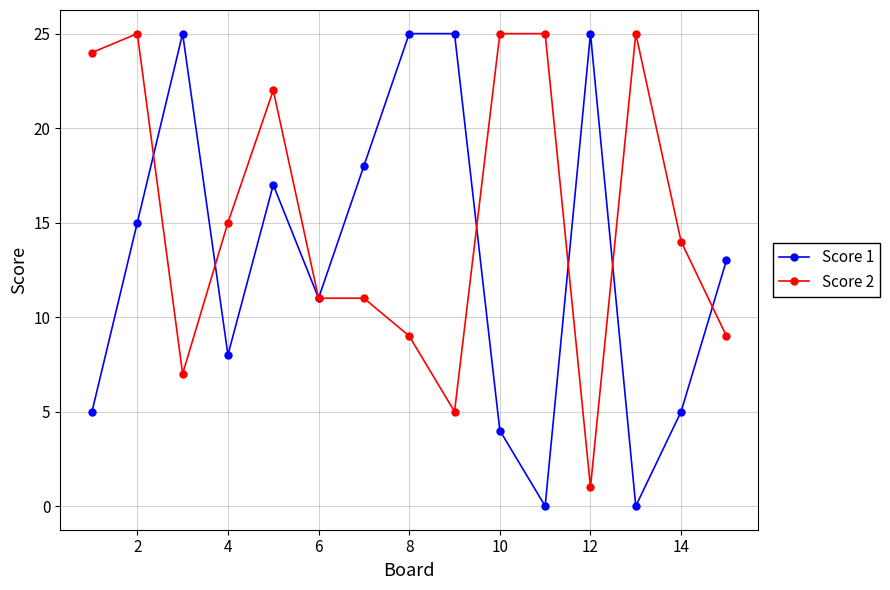

Which series has the largest total across all categories?

Score 2